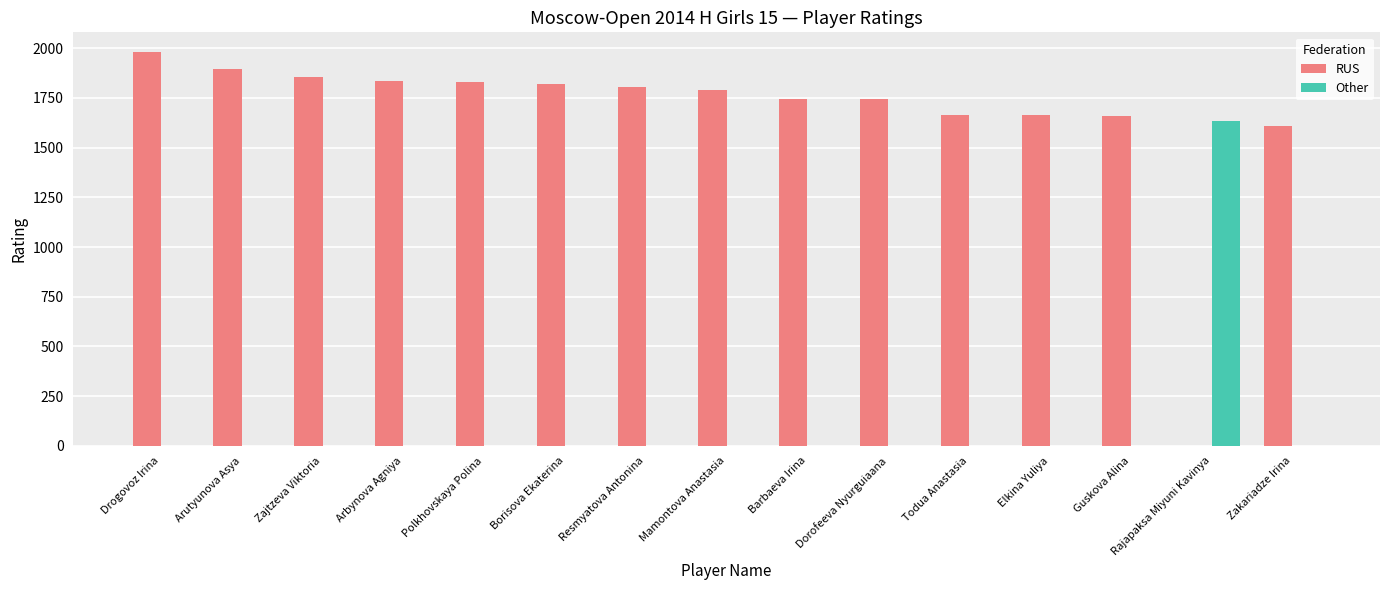

At which label does RUS first exceed 1790?

Drogovoz Irina